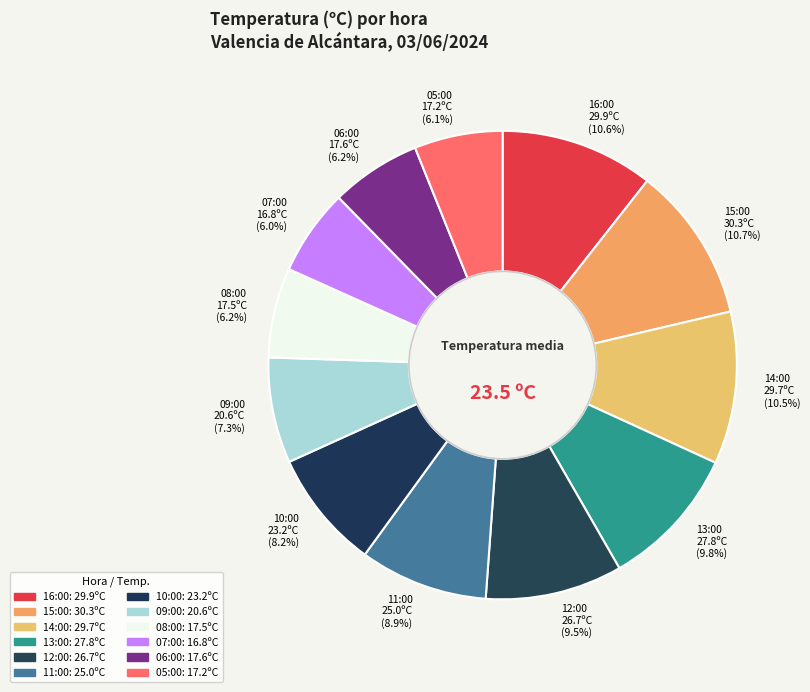

To the nearest percent, what is the difference between the 10:00 and 05:00 slice percentages?

2%